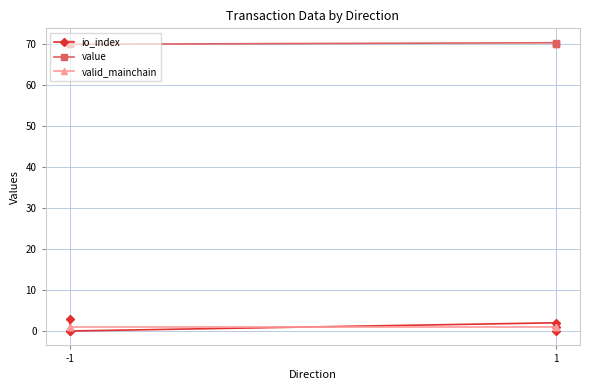

How many values in io_index are above zero?

3